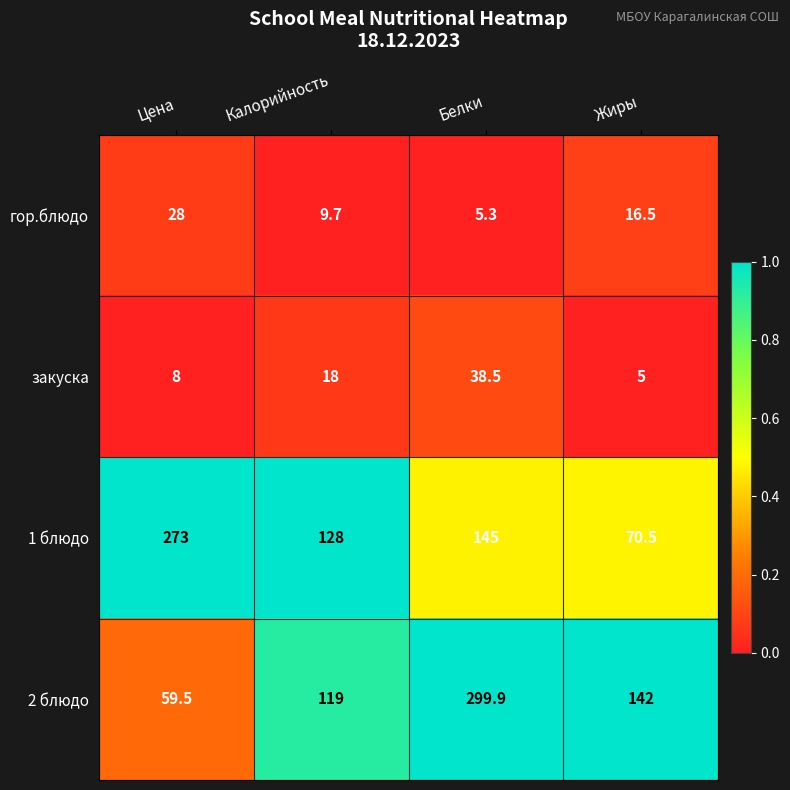

The value of 2 блюдо at Калорийность is 119.0. True or false?

True